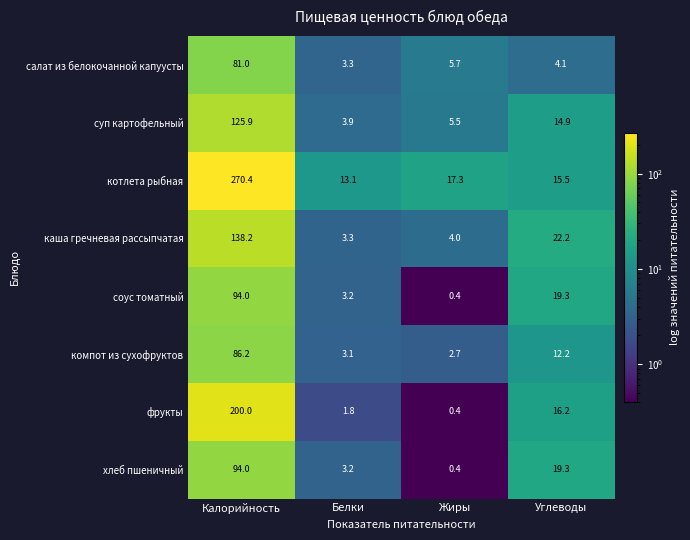

Is it true that хлеб пшеничный equals 0.4 at Жиры?

True